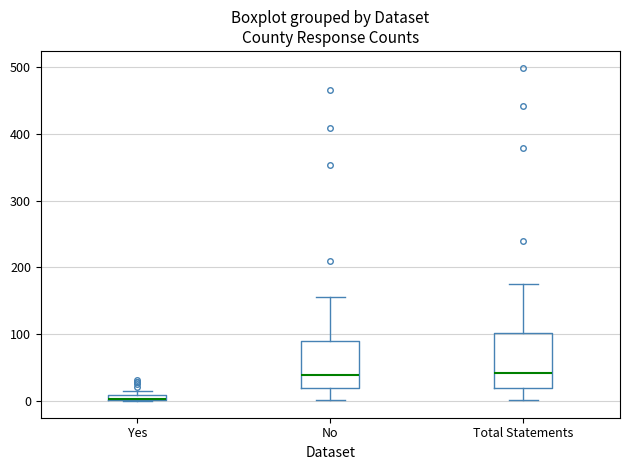

Which box is the tallest, from its lower edge to its upper edge?

Total Statements